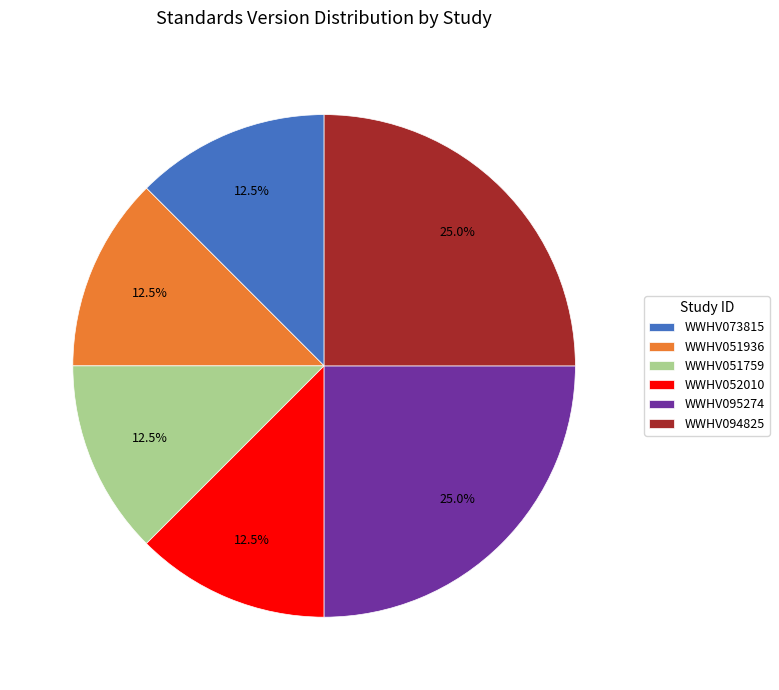

To the nearest percent, what is the difference between the WWHV095274 and WWHV052010 slice percentages?

12%